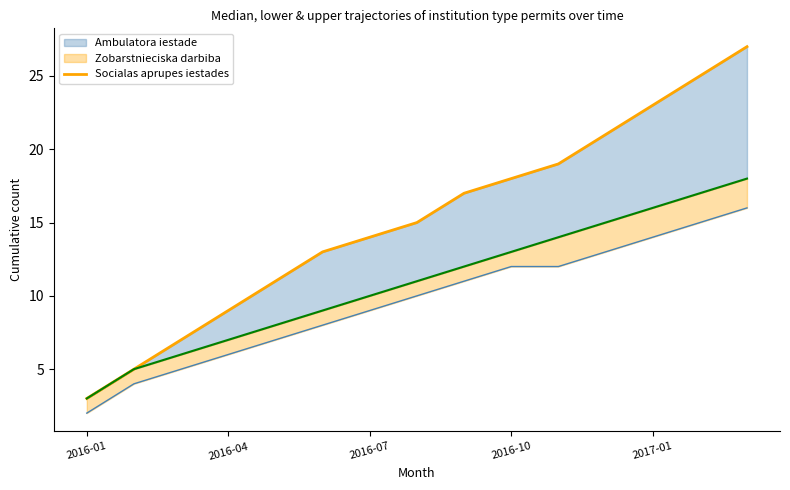

What is the change in value from 2016-01 to 7?

+8